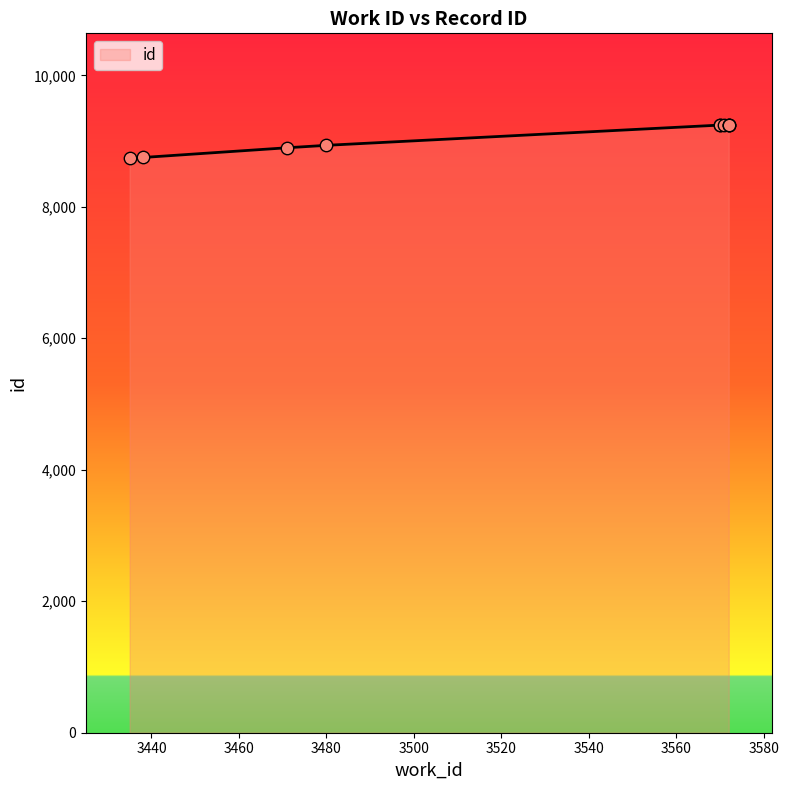

Approximately how many times larger is the value at 3471 compared to 3480?

1.0